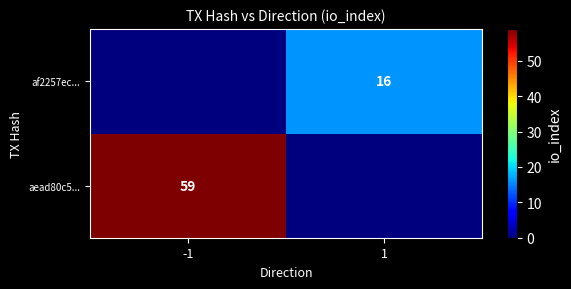

True or false: af2257ec... has a value of 16 at 1.

True